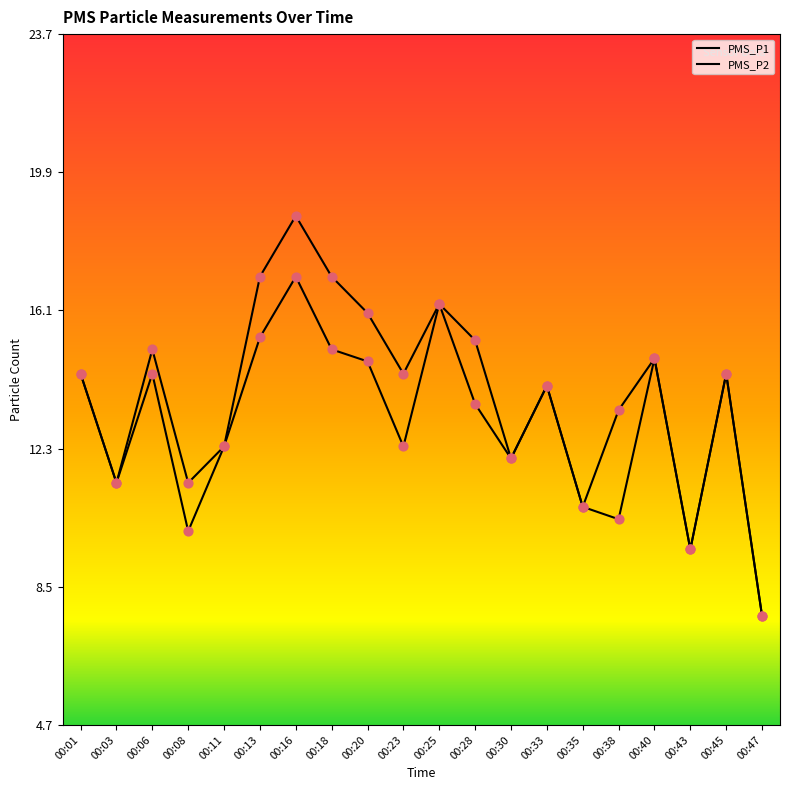

At which category is the sum across all series the highest?

00:16